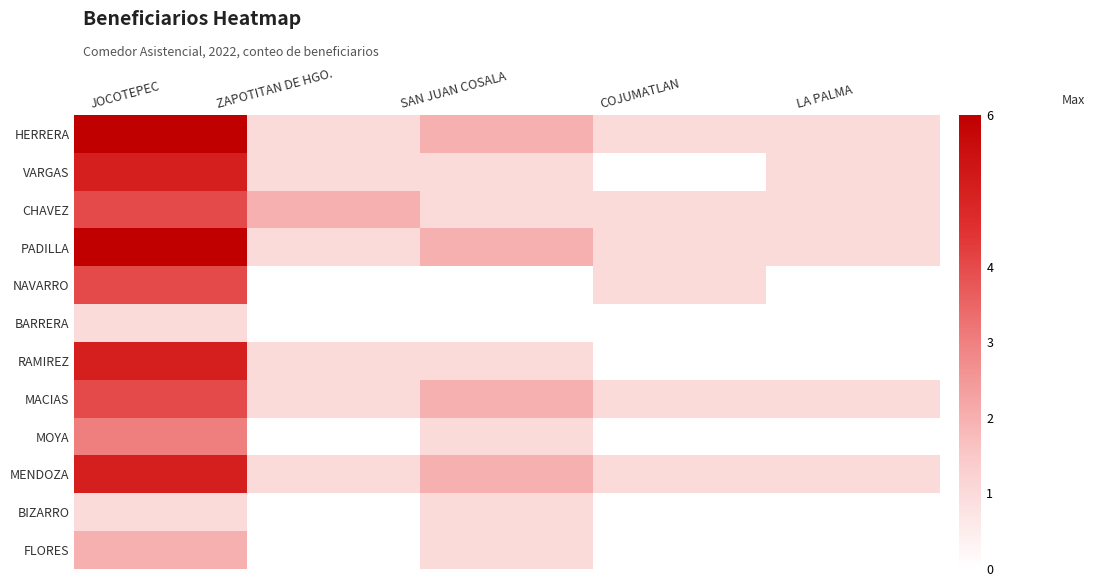

At which category is the sum across all series the highest?

JOCOTEPEC